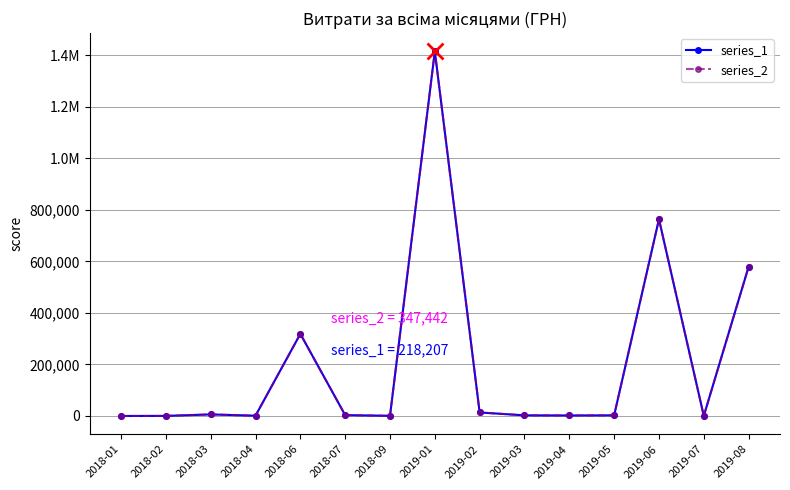

Is it true that series_1 equals 649585.2 at 2018-01?

False